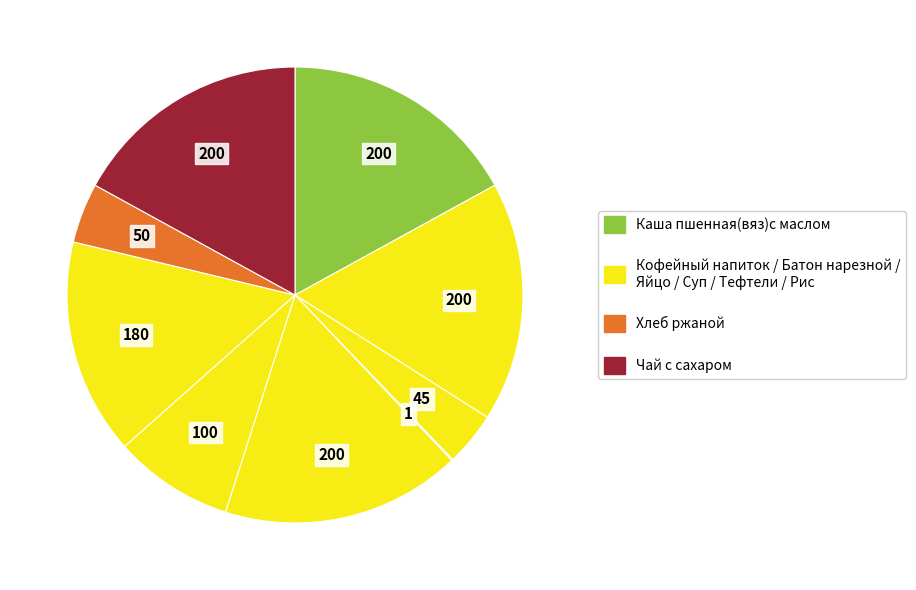

How many slices are in this pie chart?

9